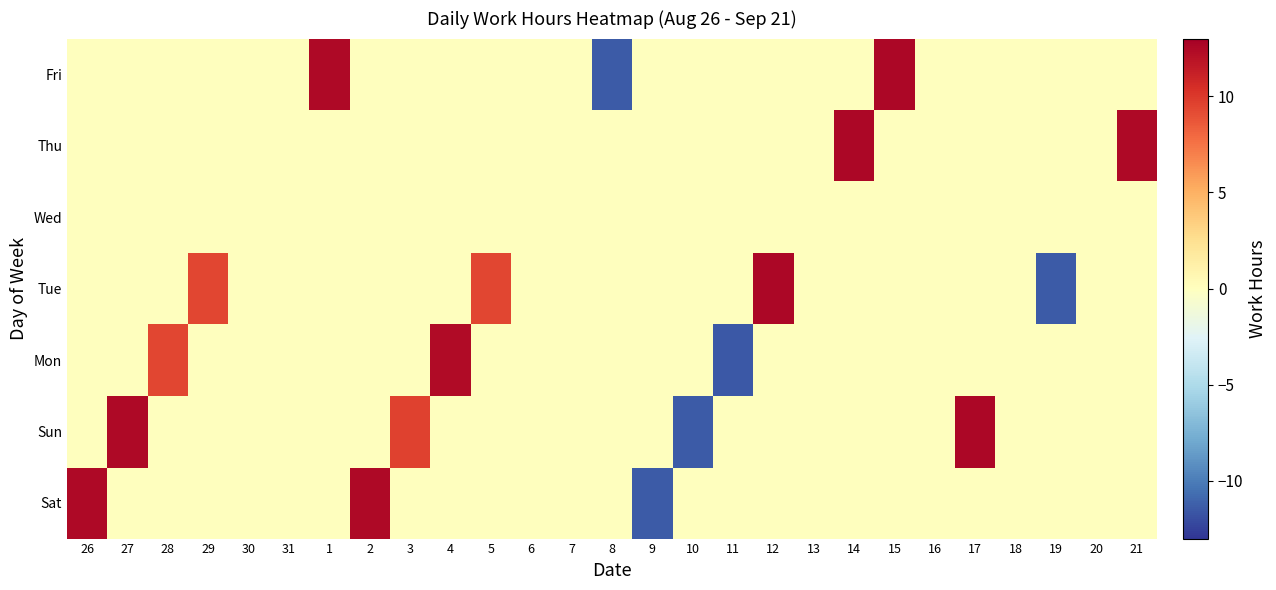

Reading left to right, extract all data points from this chart.

Sat: 26=12.4	27=0.0	28=0.0	29=0.0	30=0.0	31=0.0	1=0.0	2=12.4	3=0.0	4=0.0	5=0.0	6=0.0	7=0.0	8=0.0	9=-11.4	10=0.0	11=0.0	12=0.0	13=0.0	14=0.0	15=0.0	16=0.0	17=0.0	18=0.0	19=0.0	20=0.0	21=0.0
Sun: 26=0.0	27=12.4	28=0.0	29=0.0	30=0.0	31=0.0	1=0.0	2=0.0	3=9.6	4=0.0	5=0.0	6=0.0	7=0.0	8=0.0	9=0.0	10=-11.5	11=0.0	12=0.0	13=0.0	14=0.0	15=0.0	16=0.0	17=12.6	18=0.0	19=0.0	20=0.0	21=0.0
Mon: 26=0.0	27=0.0	28=9.4	29=0.0	30=0.0	31=0.0	1=0.0	2=0.0	3=0.0	4=12.4	5=0.0	6=0.0	7=0.0	8=0.0	9=0.0	10=0.0	11=-11.6	12=0.0	13=0.0	14=0.0	15=0.0	16=0.0	17=0.0	18=0.0	19=0.0	20=0.0	21=0.0
Tue: 26=0.0	27=0.0	28=0.0	29=9.4	30=0.0	31=0.0	1=0.0	2=0.0	3=0.0	4=0.0	5=9.4	6=0.0	7=0.0	8=0.0	9=0.0	10=0.0	11=0.0	12=12.5	13=0.0	14=0.0	15=0.0	16=0.0	17=0.0	18=0.0	19=-11.4	20=0.0	21=0.0
Wed: 26=0.0	27=0.0	28=0.0	29=0.0	30=0.0	31=0.0	1=0.0	2=0.0	3=0.0	4=0.0	5=0.0	6=0.0	7=0.0	8=0.0	9=0.0	10=0.0	11=0.0	12=0.0	13=0.0	14=0.0	15=0.0	16=0.0	17=0.0	18=0.0	19=0.0	20=0.0	21=0.0
Thu: 26=0.0	27=0.0	28=0.0	29=0.0	30=0.0	31=0.0	1=0.0	2=0.0	3=0.0	4=0.0	5=0.0	6=0.0	7=0.0	8=0.0	9=0.0	10=0.0	11=0.0	12=0.0	13=0.0	14=12.6	15=0.0	16=0.0	17=0.0	18=0.0	19=0.0	20=0.0	21=12.4
Fri: 26=0.0	27=0.0	28=0.0	29=0.0	30=0.0	31=0.0	1=12.4	2=0.0	3=0.0	4=0.0	5=0.0	6=0.0	7=0.0	8=-11.5	9=0.0	10=0.0	11=0.0	12=0.0	13=0.0	14=0.0	15=12.5	16=0.0	17=0.0	18=0.0	19=0.0	20=0.0	21=0.0